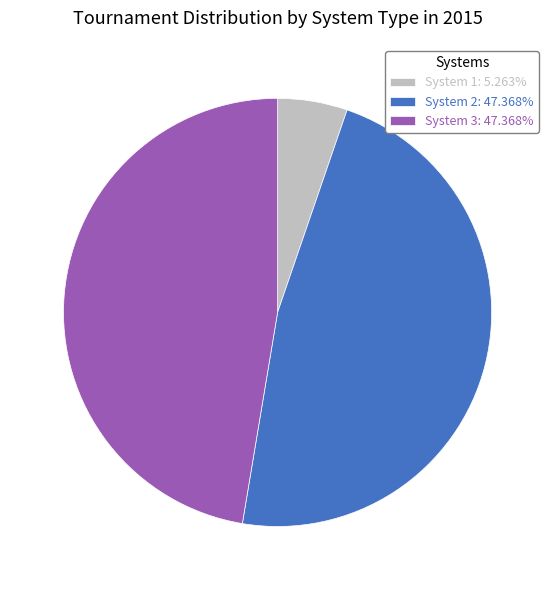

What is the ratio of the value at System 2: 47.368% to the value at System 1: 5.263%?

9.0